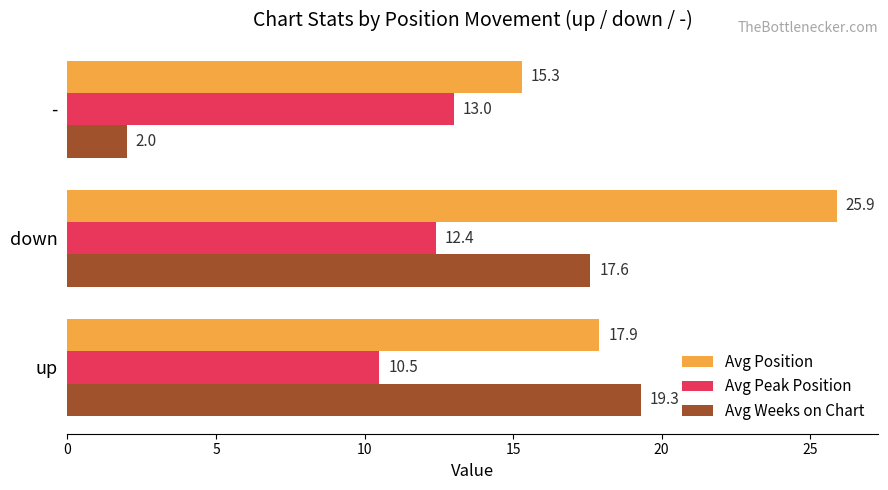

Where is Avg Weeks on Chart nearest to the value 10?

down